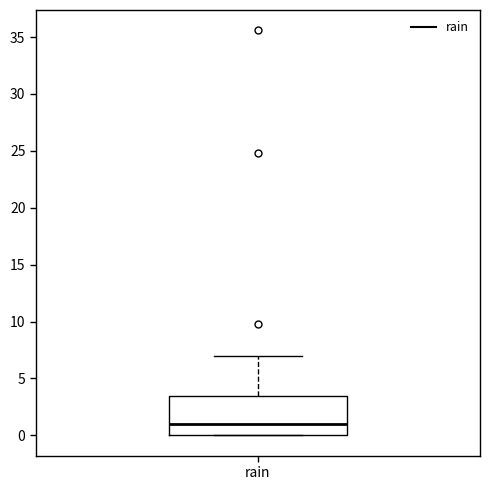

Read this box plot against the y-axis: the position of the median line, the range covered by the box, and the ends of both whiskers. The values are not printed on the chart, so give them approximately, as read against the axis.

median 1.0, box 0.0 to 3.5, whiskers 0.0 to 7.0